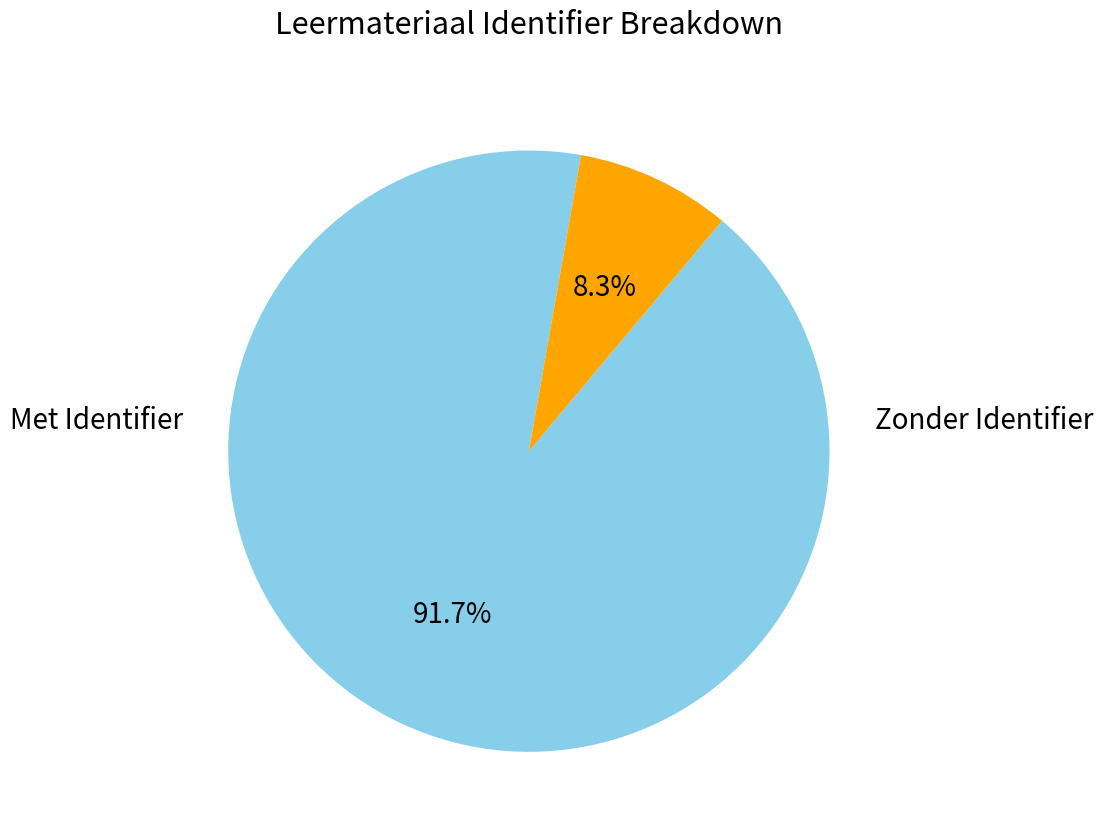

Is there any slice that represents more than half of the pie?

Yes